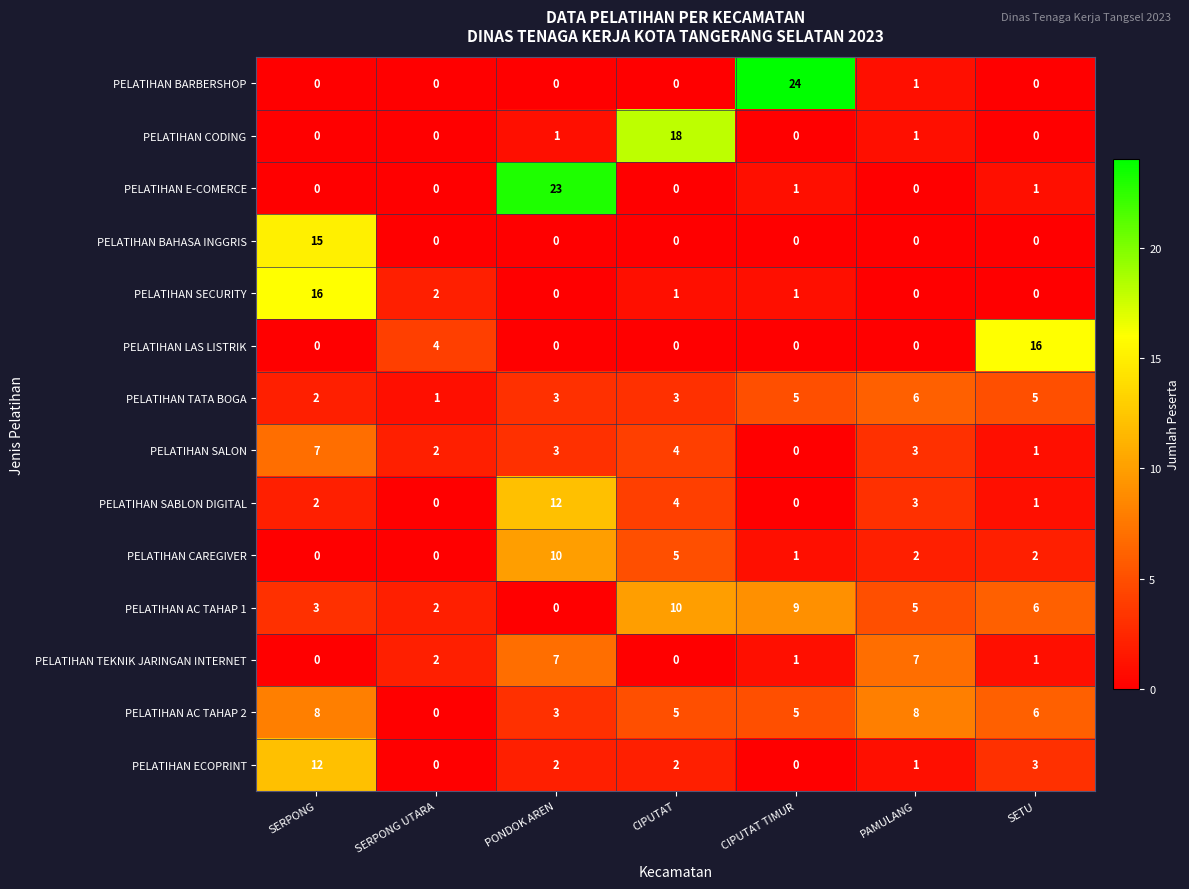

Which series changed the most between SERPONG UTARA and CIPUTAT?

PELATIHAN CODING